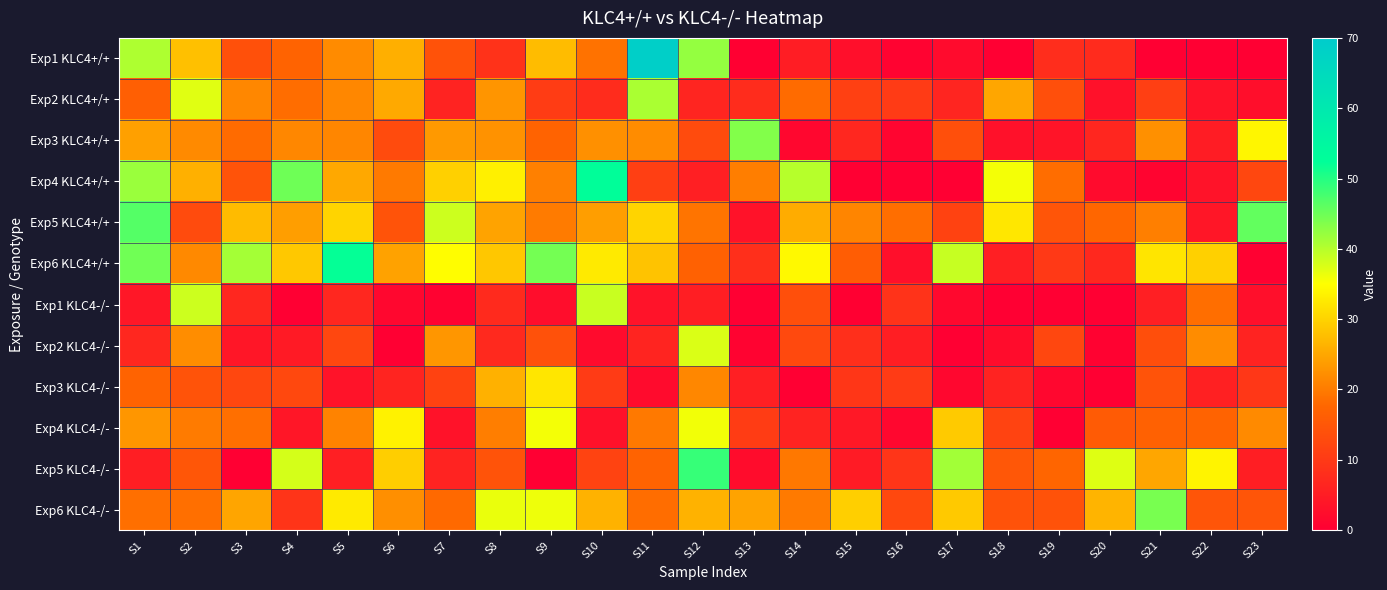

At S16, list the series in order from smallest to largest.

Exp4 KLC4+/+, Exp1 KLC4+/+, Exp3 KLC4+/+, Exp4 KLC4-/-, Exp6 KLC4+/+, Exp2 KLC4-/-, Exp1 KLC4-/-, Exp5 KLC4-/-, Exp2 KLC4+/+, Exp3 KLC4-/-, Exp6 KLC4-/-, Exp5 KLC4+/+